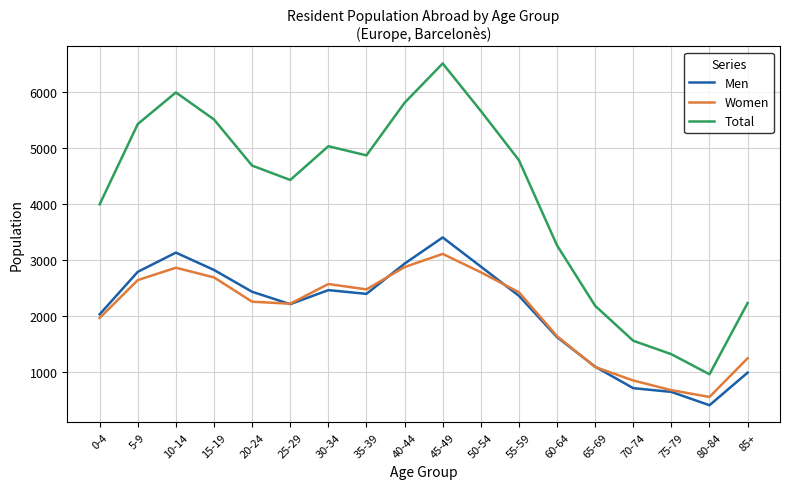

Is the value of Men at 45-49 greater than the value of Total at 0-4?

No